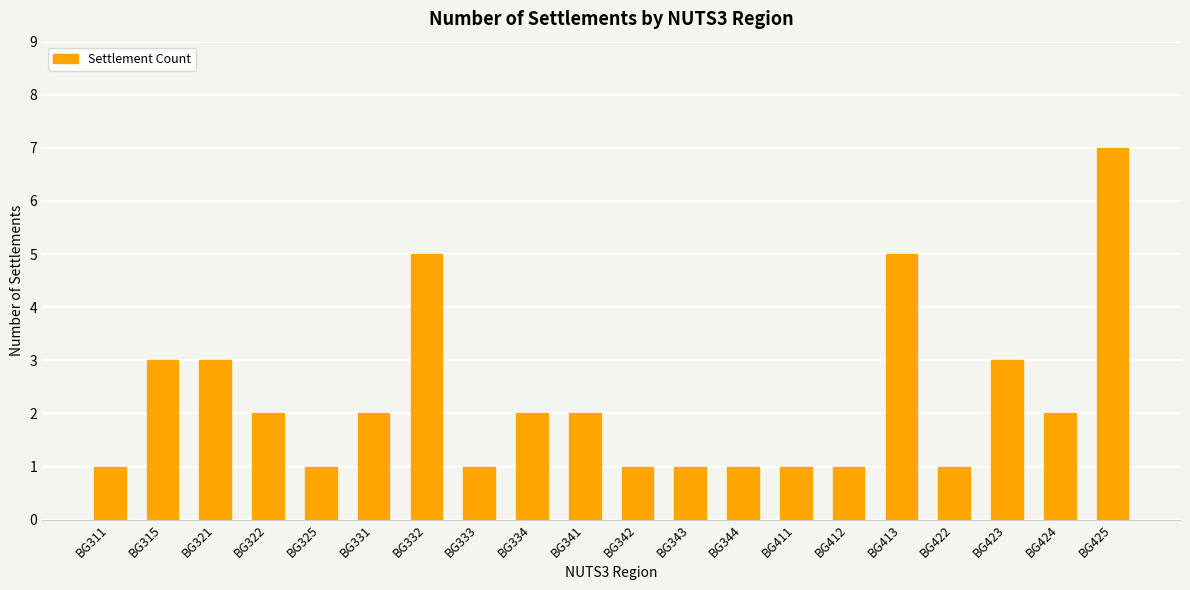

Reading left to right, list all the values displayed in this chart.

1	3	3	2	1	2	5	1	2	2	1	1	1	1	1	5	1	3	2	7